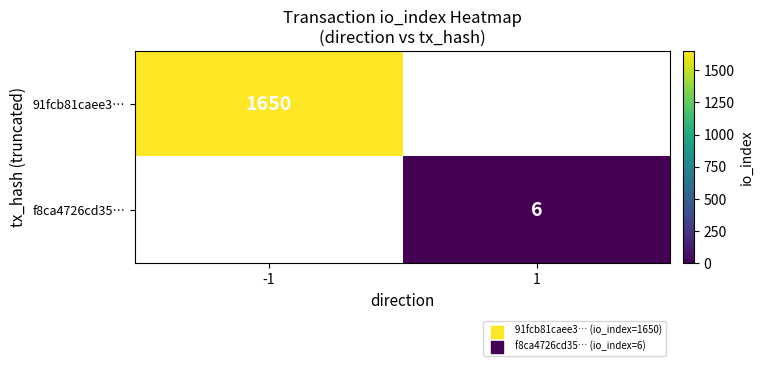

The value of f8ca4726cd35… at 1 is 10. True or false?

False